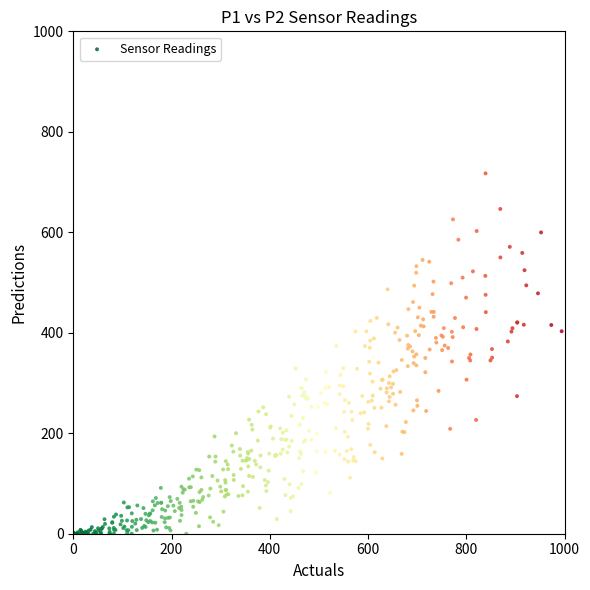

What is the range of Y values (max minus min)?

717.2